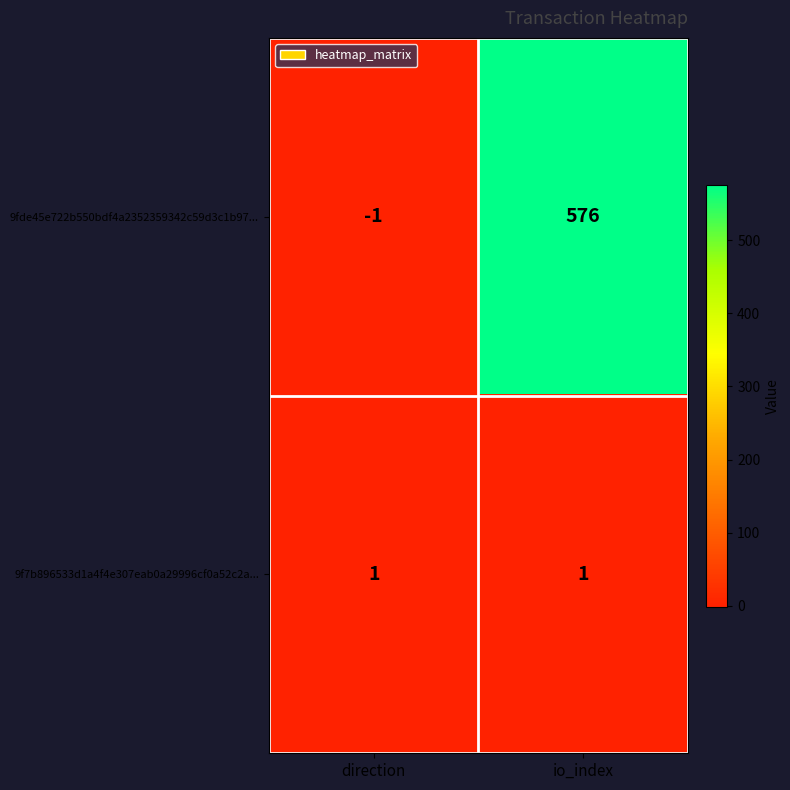

Which series has the largest total across all categories?

9fde45e722b550bdf4a2352359342c59d3c1b97...